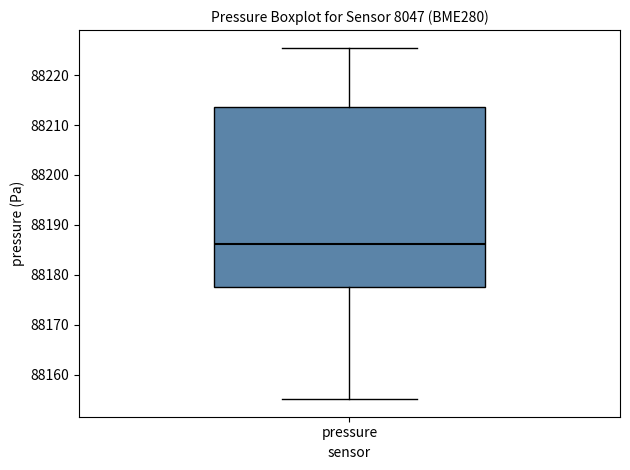

Transcribe this box plot: give where the median line is, the range the box spans, and where the two whiskers end, as read against the y-axis. The values are not printed on the chart, so give them approximately, as read against the axis.

median 88186, box 88177 to 88214, whiskers 88155 to 88226